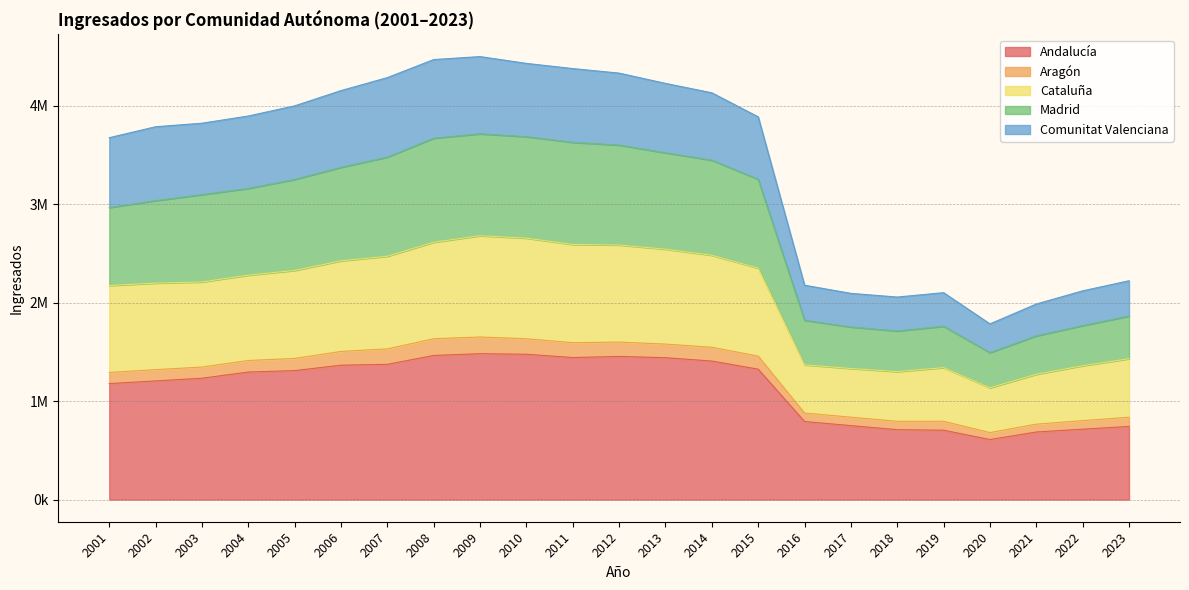

At which label does Andalucía reach its peak?

2009